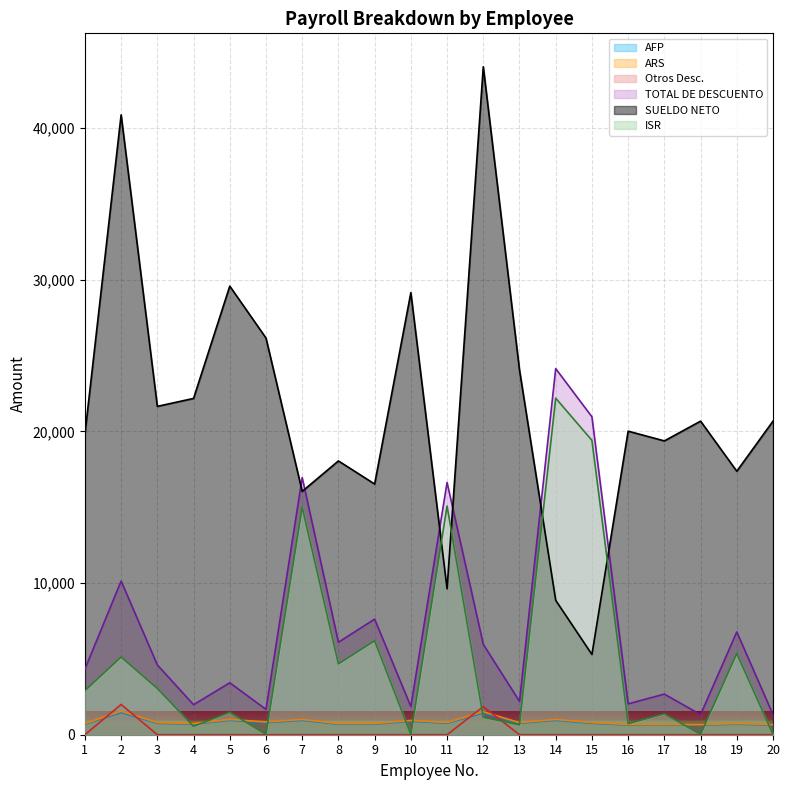

How many categories are shown in the chart?

20